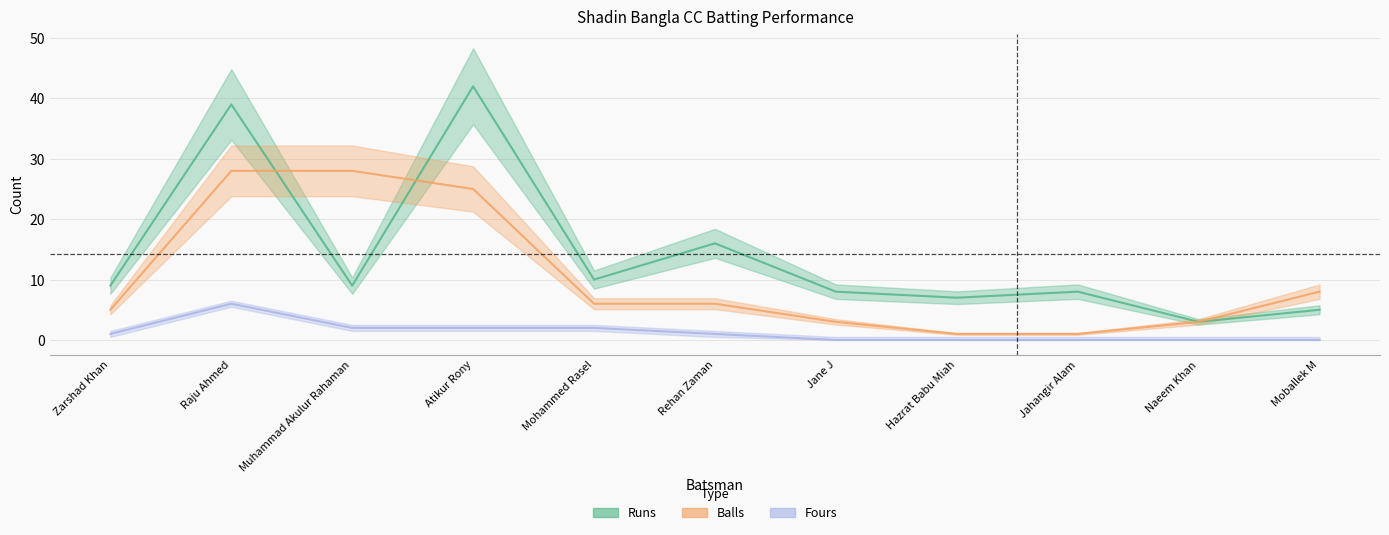

True or false: Balls has more than 2 interior local peaks.

False